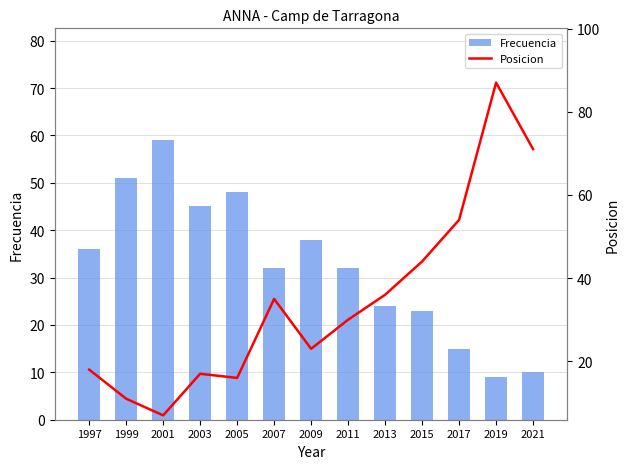

What is the sum of all Posicion values?

449